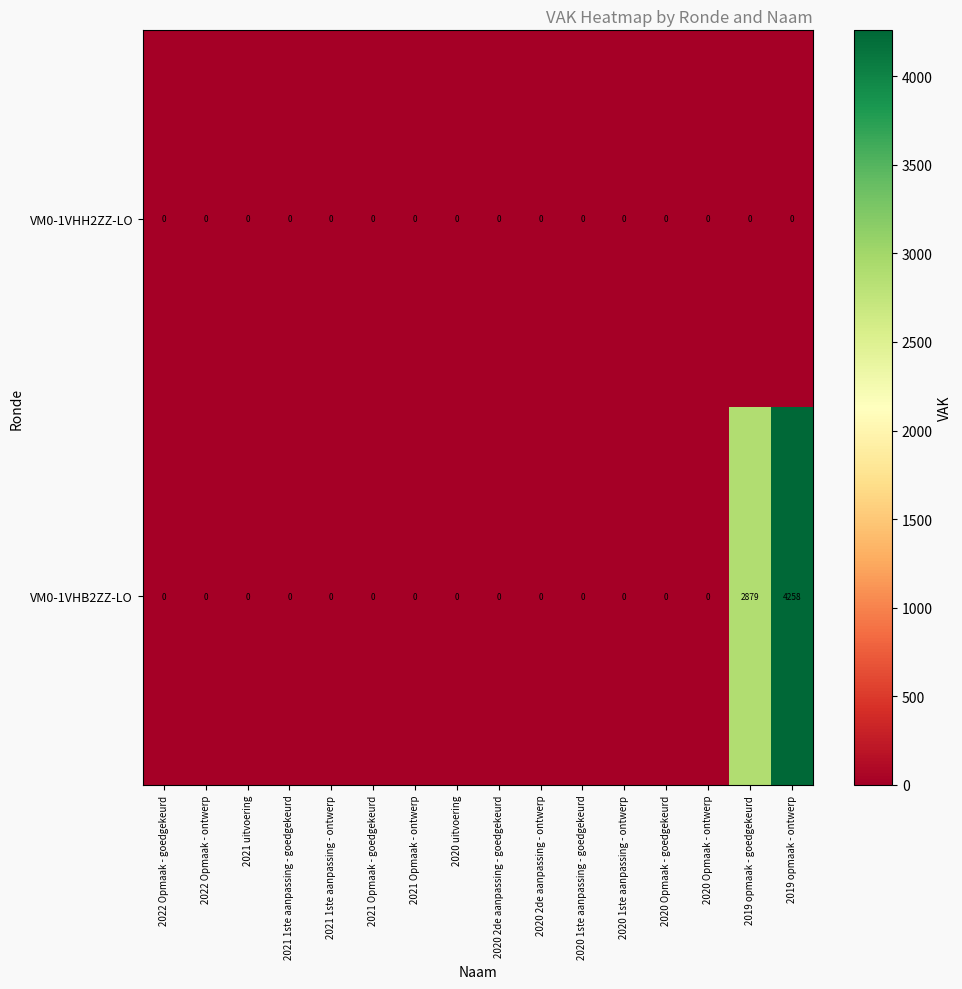

The VM0-1VHB2ZZ-LO series shows 0 at 2021 1ste aanpassing - goedgekeurd. True or false?

True